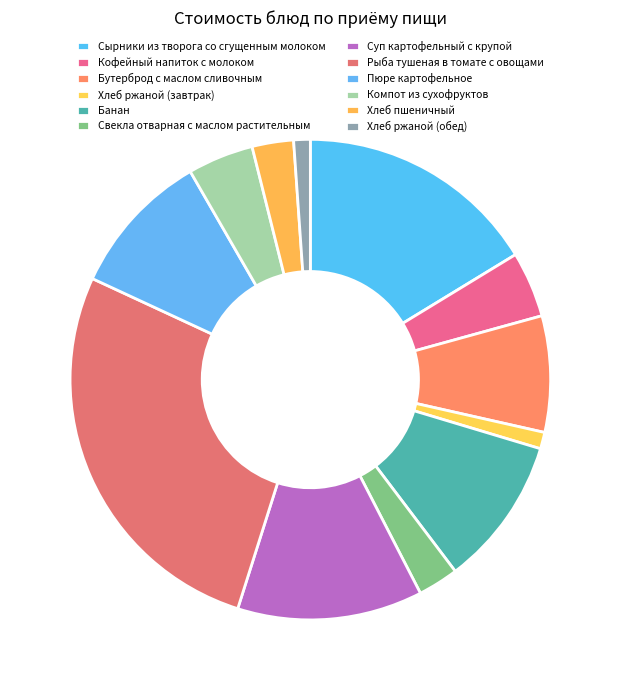

How many slices are in this pie chart?

12